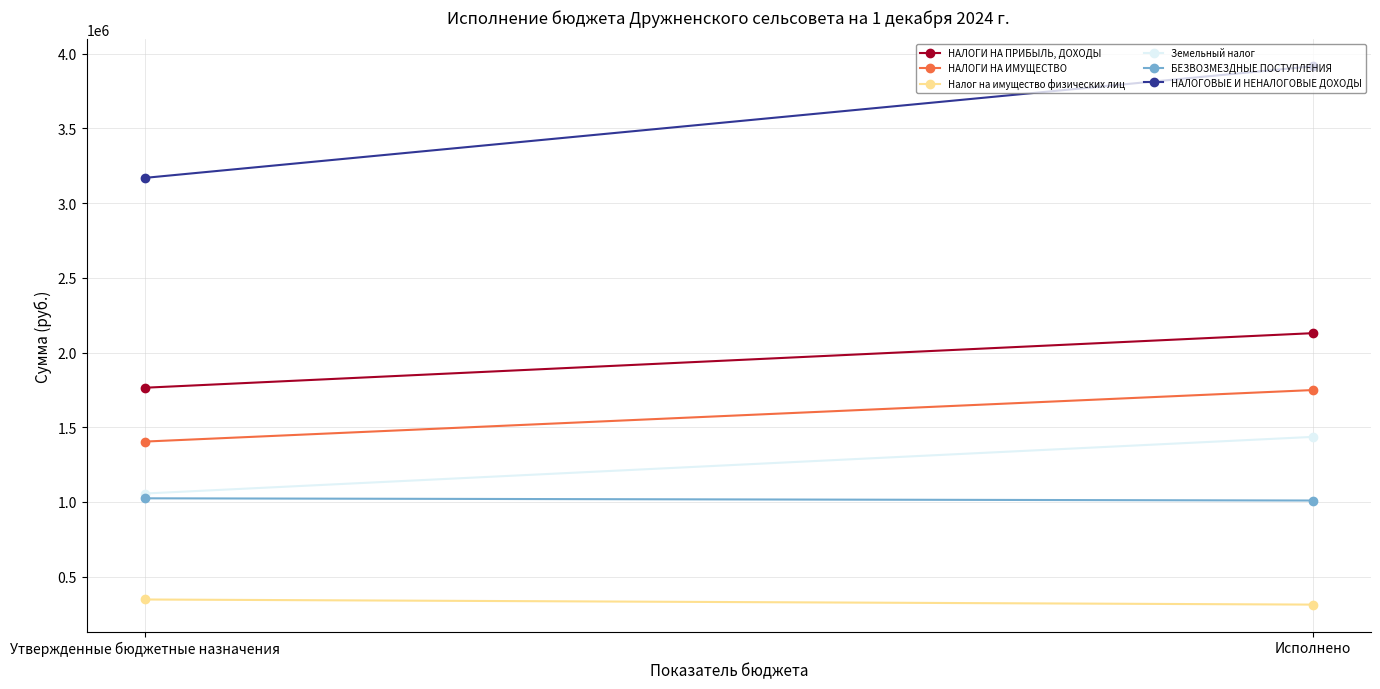

Reading left to right, transcribe all the data shown in this chart.

НАЛОГИ НА ПРИБЫЛЬ, ДОХОДЫ: 1764490.0	2129474.3
НАЛОГИ НА ИМУЩЕСТВО: 1404201.0	1748826.8
Налог на имущество физических лиц: 347580.0	313350.1
Земельный налог: 1056621.0	1435476.7
БЕЗВОЗМЕЗДНЫЕ ПОСТУПЛЕНИЯ: 1024576.4	1009768.9
НАЛОГОВЫЕ И НЕНАЛОГОВЫЕ ДОХОДЫ: 3168691.0	3915017.7